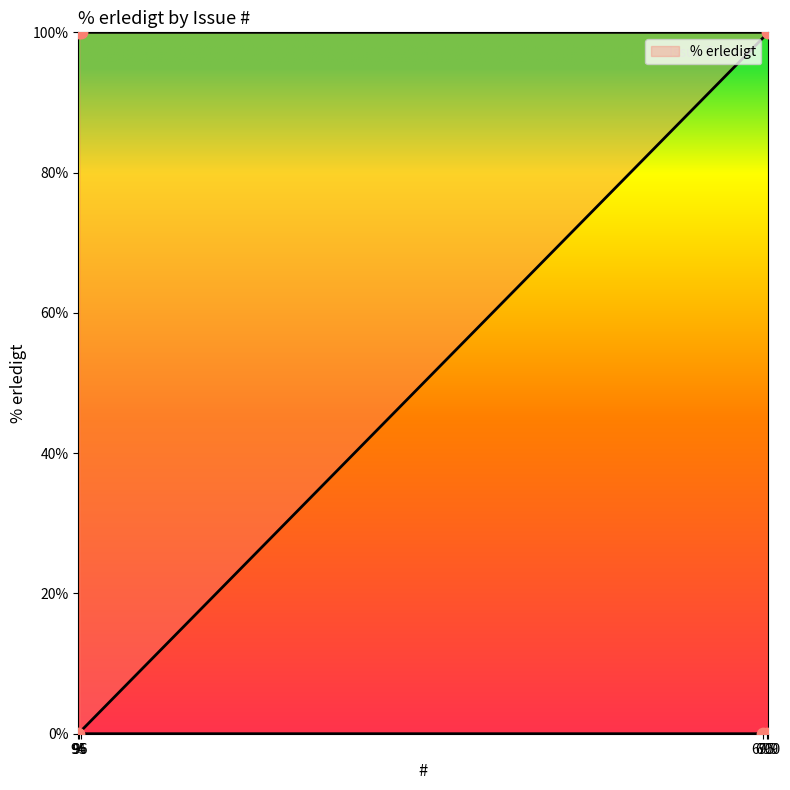

Between 96 and 95, which is larger?

96